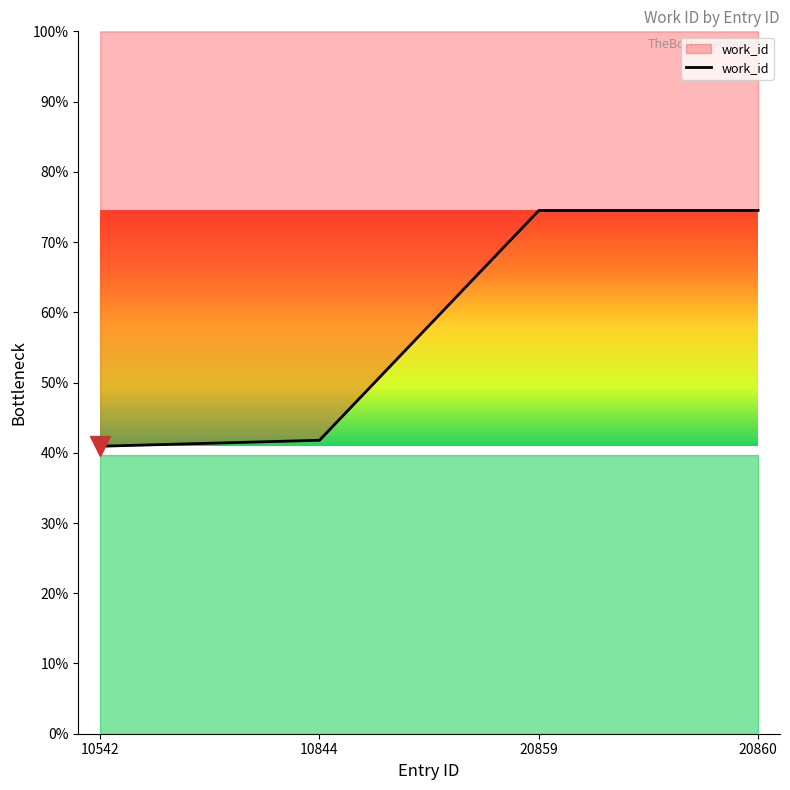

Between 20859 and 10844, which is larger?

20859